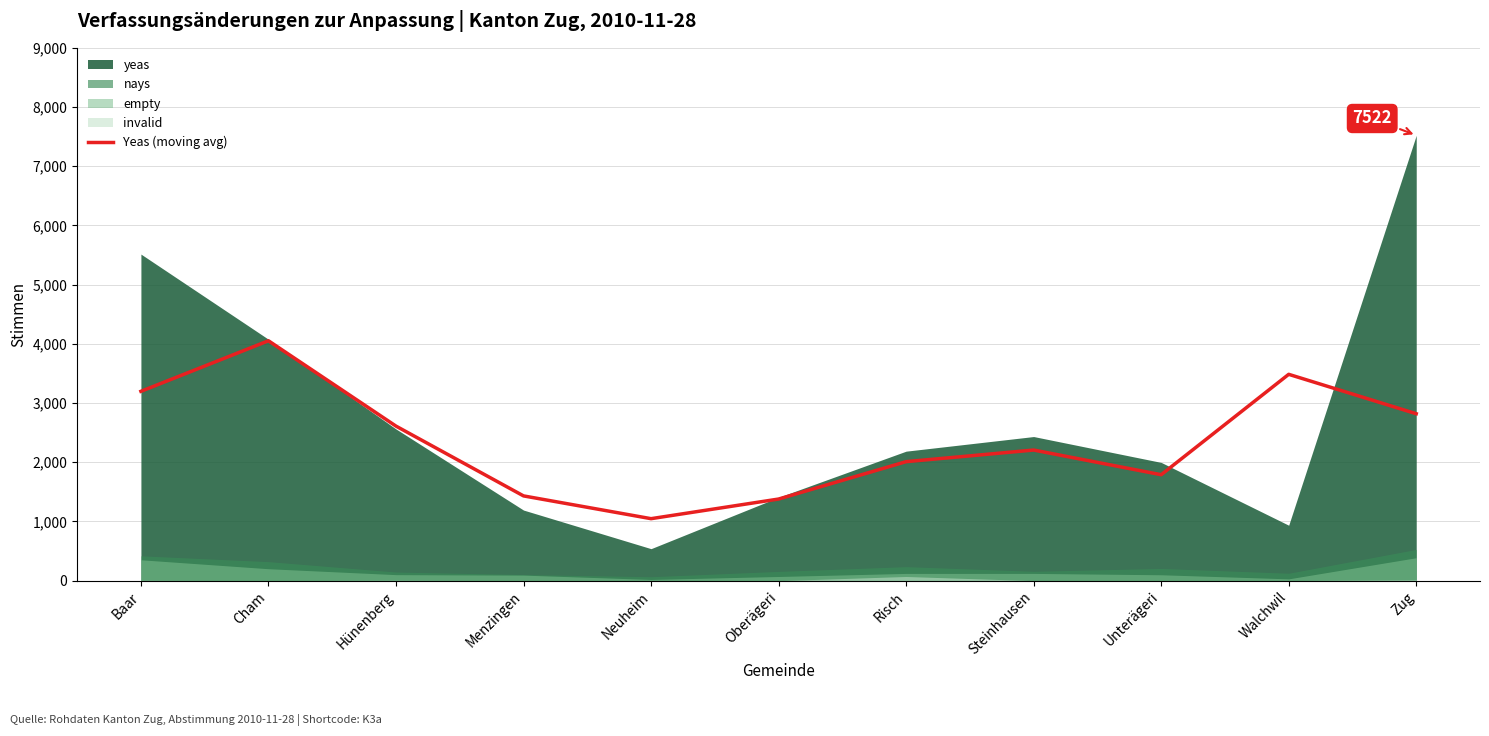

What is the difference between the second highest and minimum values?

2438.3